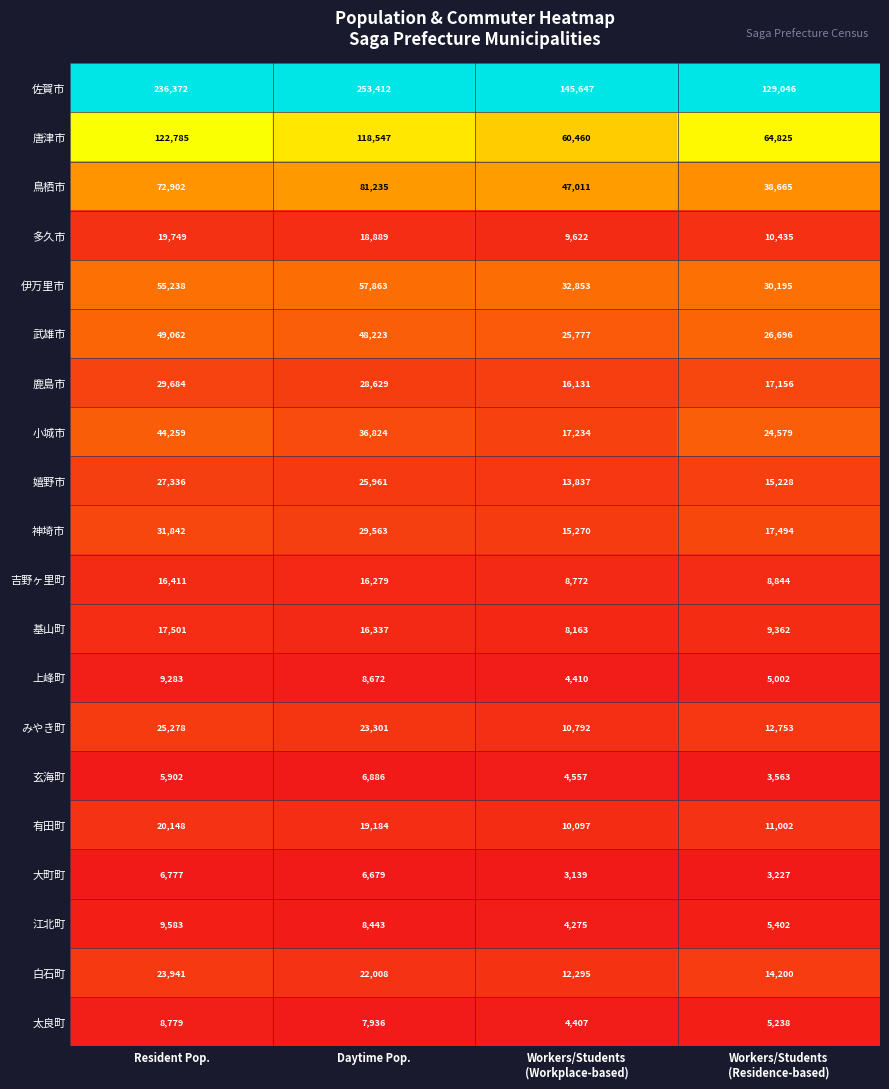

Which series has the largest range (max minus min)?

佐賀市